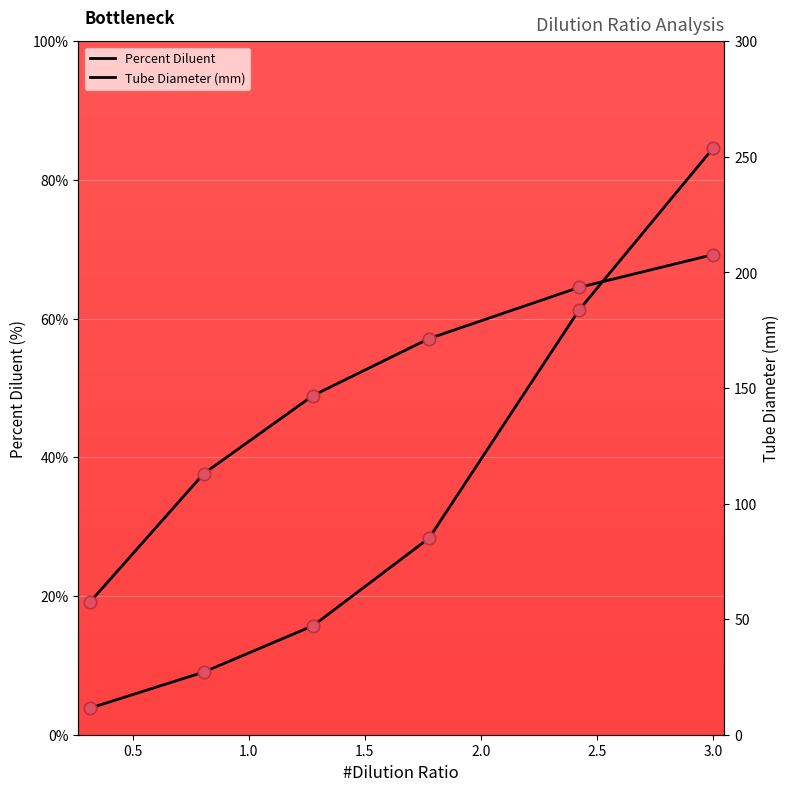

Which series contains the highest Y value?

Tube Diameter (mm)